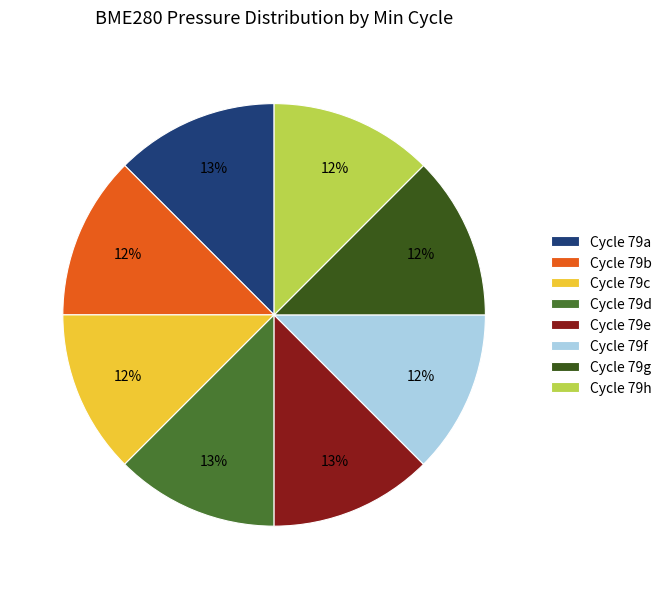

Is it true that Cycle 79b is 19% of the pie?

False